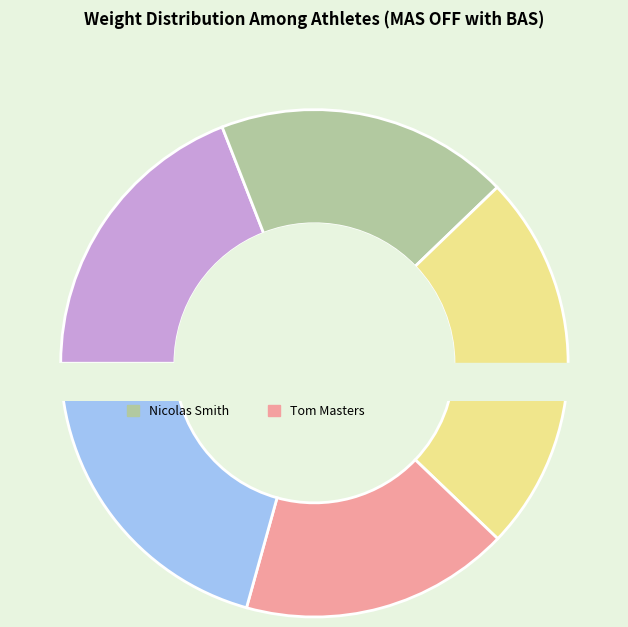

Is there any slice that represents more than half of the pie?

No